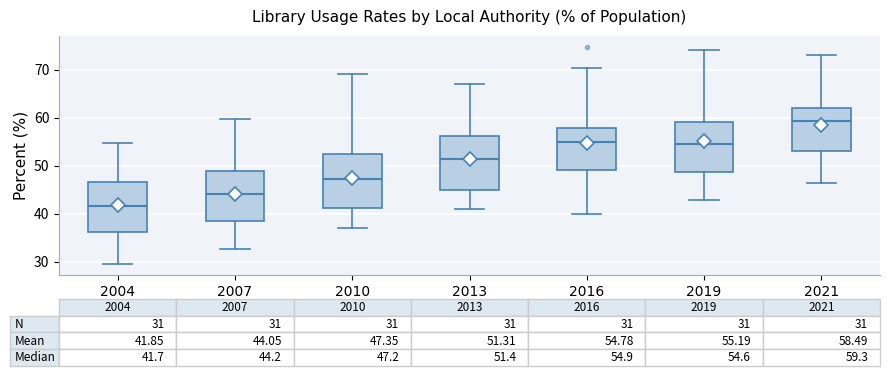

Which box has the highest median line?

2021